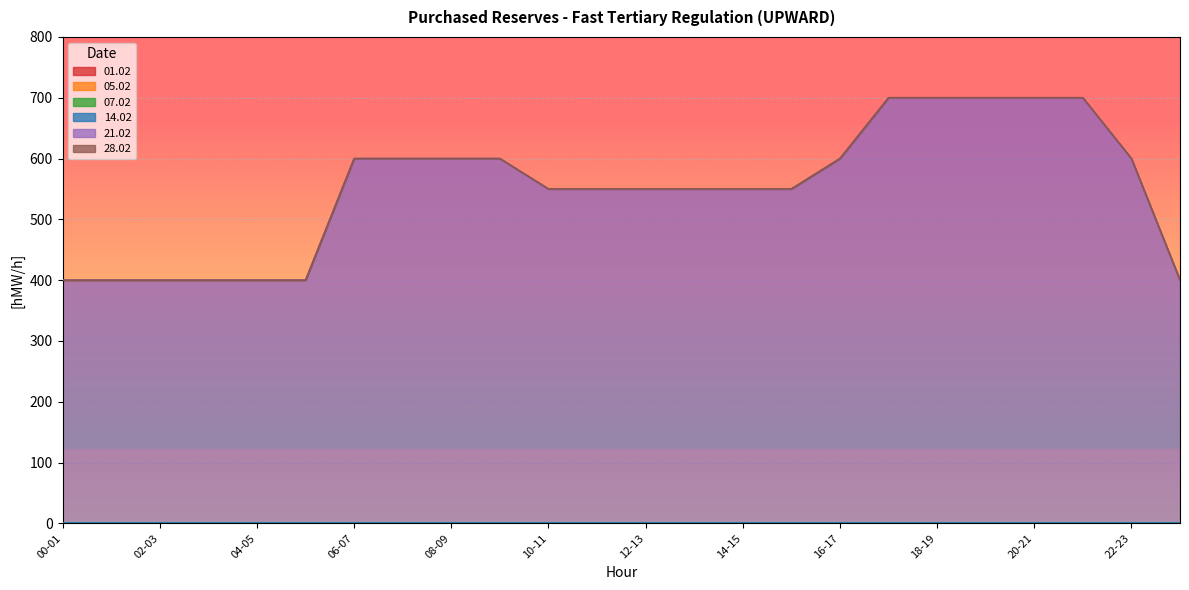

What are all the series names shown in the legend?

01.02, 05.02, 07.02, 14.02, 21.02, 28.02